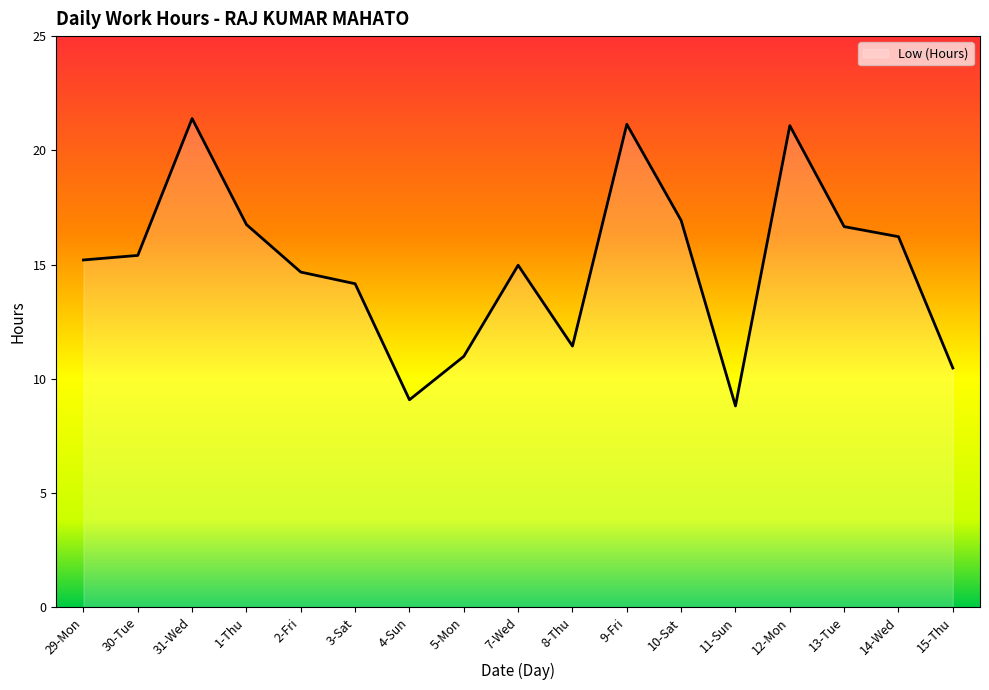

At which category does the data reach its first local valley?

4-Sun